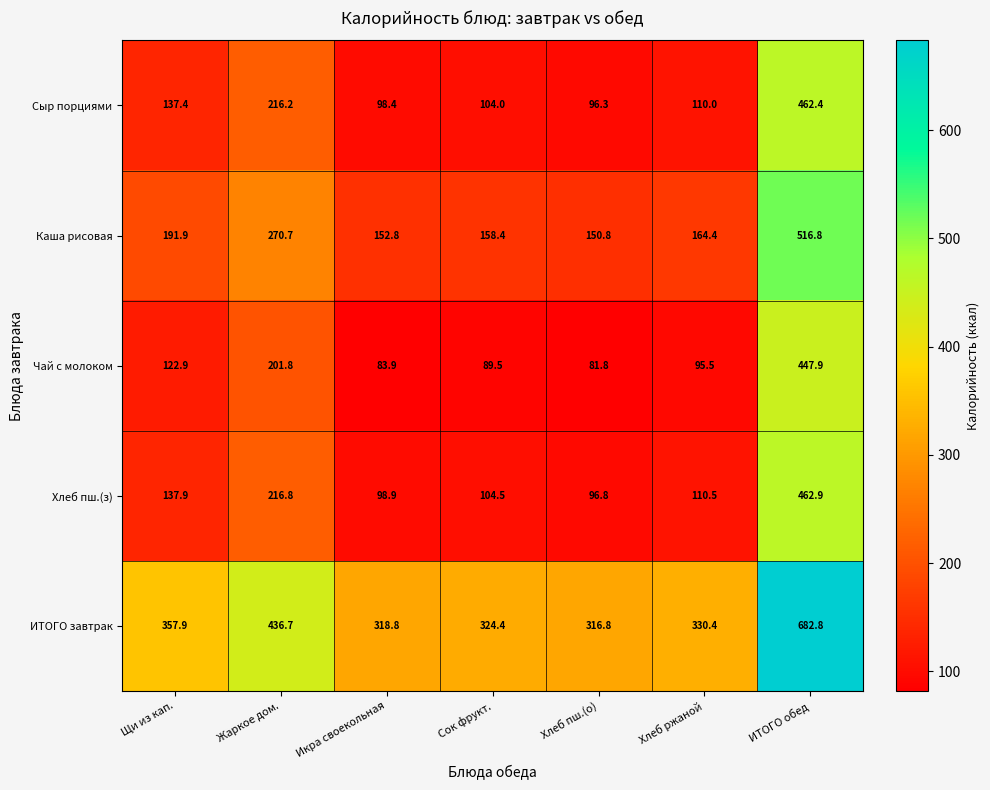

What is the difference between the Хлеб пш.(з) values at Щи из кап. and ИТОГО обед?

325.0